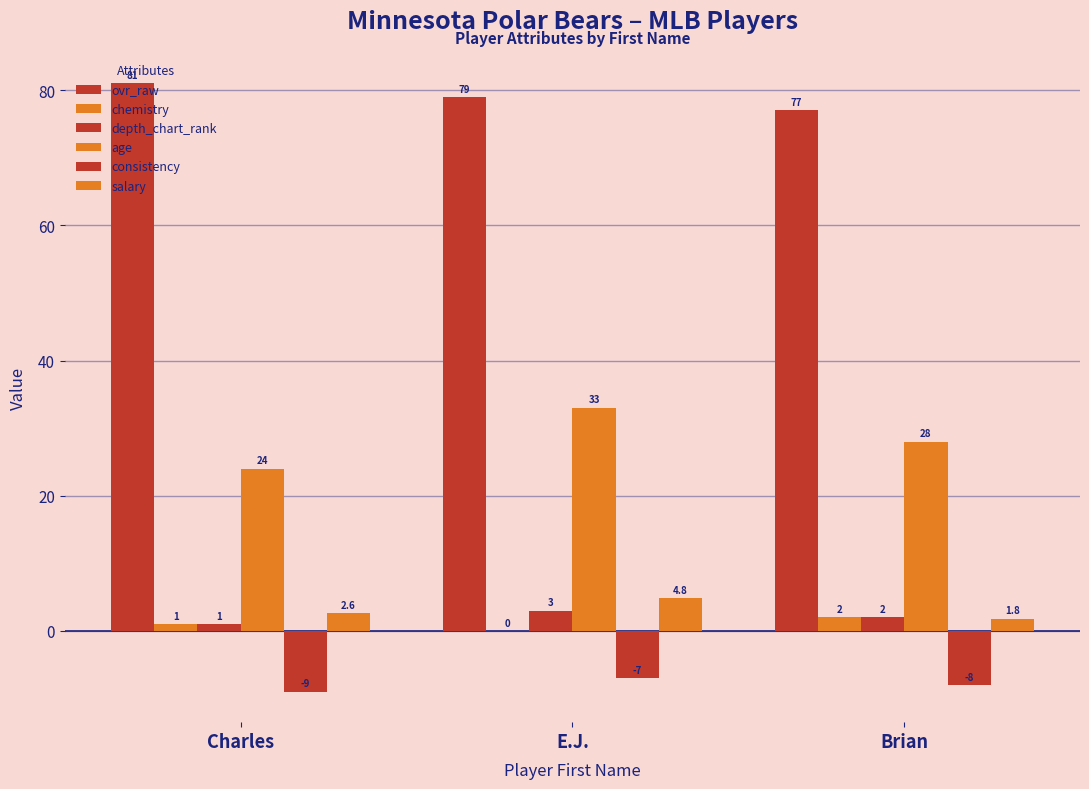

What is the value of the salary bar at the 2nd from the left?

4.8